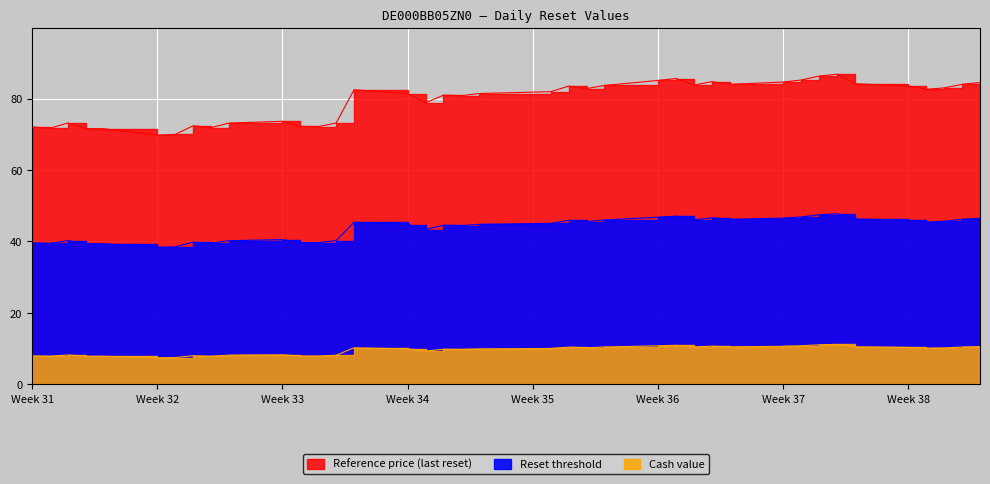

Is it true that Reset threshold equals 62.4 at 2025-08-15?

False